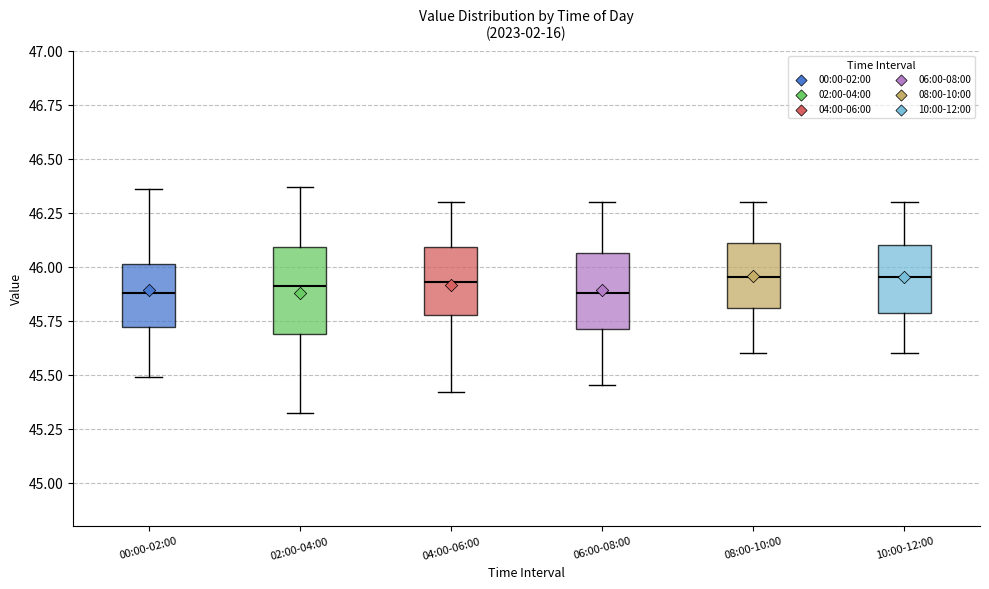

Reading left to right, transcribe this box plot: for each box, give where its median line is, the range the box spans, and where its two whiskers end, as read against the y-axis. The values are not printed on the chart, so give them approximately, as read against the axis.

00:00-02:00: median 45.90, box 45.70 to 46.00, whiskers 45.50 to 46.35
02:00-04:00: median 45.90, box 45.70 to 46.10, whiskers 45.30 to 46.35
04:00-06:00: median 45.95, box 45.80 to 46.10, whiskers 45.40 to 46.30
06:00-08:00: median 45.90, box 45.70 to 46.05, whiskers 45.45 to 46.30
08:00-10:00: median 45.95, box 45.80 to 46.10, whiskers 45.60 to 46.30
10:00-12:00: median 45.95, box 45.80 to 46.10, whiskers 45.60 to 46.30